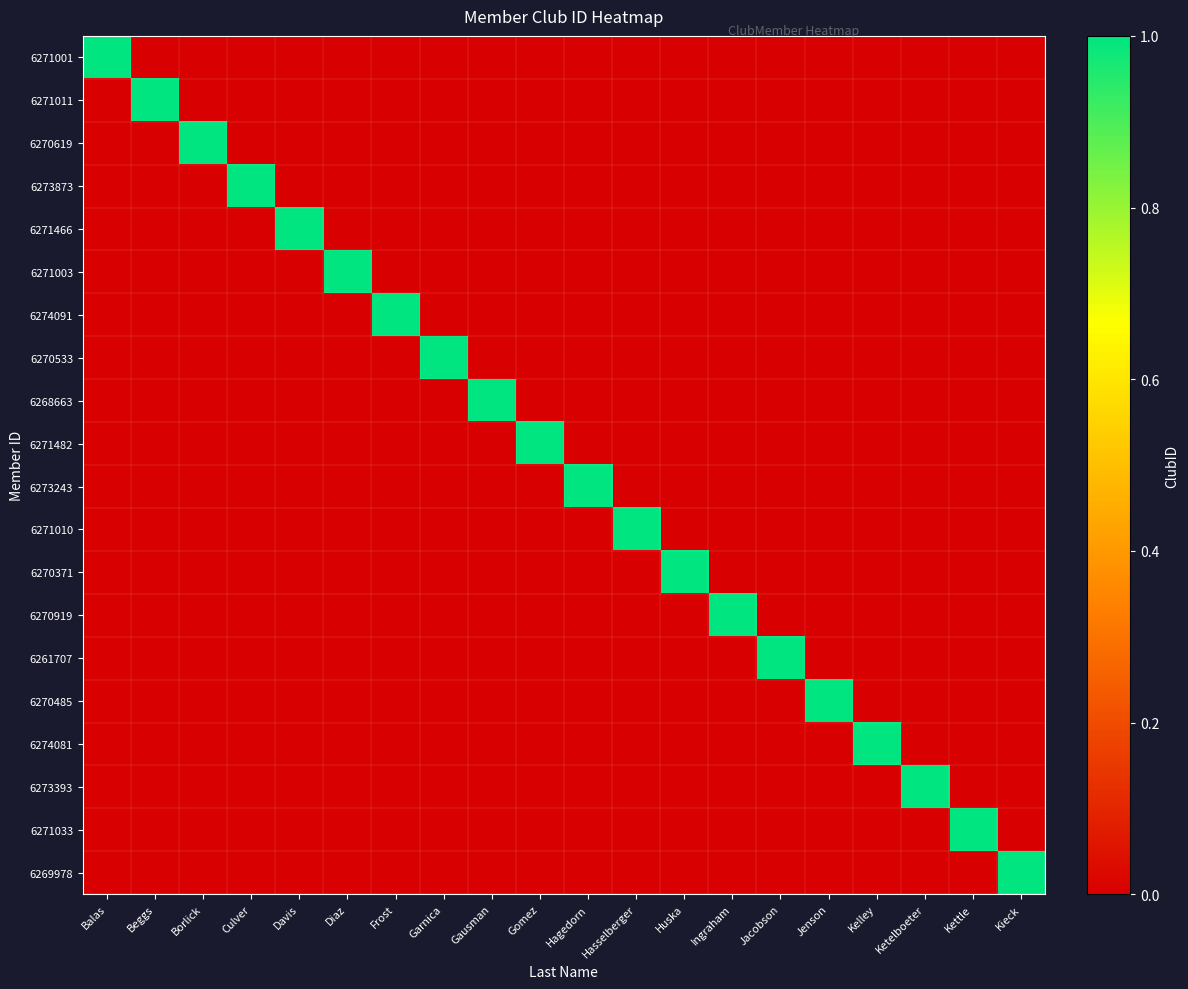

Reading left to right, extract all data points from this chart.

6271001: Balas=1	Beggs=0	Borlick=0	Culver=0	Davis=0	Diaz=0	Frost=0	Garnica=0	Gausman=0	Gomez=0	Hagedorn=0	Hasselberger=0	Huska=0	Ingraham=0	Jacobson=0	Jenson=0	Kelley=0	Ketelboeter=0	Kettle=0	Kieck=0
6271011: Balas=0	Beggs=1	Borlick=0	Culver=0	Davis=0	Diaz=0	Frost=0	Garnica=0	Gausman=0	Gomez=0	Hagedorn=0	Hasselberger=0	Huska=0	Ingraham=0	Jacobson=0	Jenson=0	Kelley=0	Ketelboeter=0	Kettle=0	Kieck=0
6270619: Balas=0	Beggs=0	Borlick=1	Culver=0	Davis=0	Diaz=0	Frost=0	Garnica=0	Gausman=0	Gomez=0	Hagedorn=0	Hasselberger=0	Huska=0	Ingraham=0	Jacobson=0	Jenson=0	Kelley=0	Ketelboeter=0	Kettle=0	Kieck=0
6273873: Balas=0	Beggs=0	Borlick=0	Culver=1	Davis=0	Diaz=0	Frost=0	Garnica=0	Gausman=0	Gomez=0	Hagedorn=0	Hasselberger=0	Huska=0	Ingraham=0	Jacobson=0	Jenson=0	Kelley=0	Ketelboeter=0	Kettle=0	Kieck=0
6271466: Balas=0	Beggs=0	Borlick=0	Culver=0	Davis=1	Diaz=0	Frost=0	Garnica=0	Gausman=0	Gomez=0	Hagedorn=0	Hasselberger=0	Huska=0	Ingraham=0	Jacobson=0	Jenson=0	Kelley=0	Ketelboeter=0	Kettle=0	Kieck=0
6271003: Balas=0	Beggs=0	Borlick=0	Culver=0	Davis=0	Diaz=1	Frost=0	Garnica=0	Gausman=0	Gomez=0	Hagedorn=0	Hasselberger=0	Huska=0	Ingraham=0	Jacobson=0	Jenson=0	Kelley=0	Ketelboeter=0	Kettle=0	Kieck=0
6274091: Balas=0	Beggs=0	Borlick=0	Culver=0	Davis=0	Diaz=0	Frost=1	Garnica=0	Gausman=0	Gomez=0	Hagedorn=0	Hasselberger=0	Huska=0	Ingraham=0	Jacobson=0	Jenson=0	Kelley=0	Ketelboeter=0	Kettle=0	Kieck=0
6270533: Balas=0	Beggs=0	Borlick=0	Culver=0	Davis=0	Diaz=0	Frost=0	Garnica=1	Gausman=0	Gomez=0	Hagedorn=0	Hasselberger=0	Huska=0	Ingraham=0	Jacobson=0	Jenson=0	Kelley=0	Ketelboeter=0	Kettle=0	Kieck=0
6268663: Balas=0	Beggs=0	Borlick=0	Culver=0	Davis=0	Diaz=0	Frost=0	Garnica=0	Gausman=1	Gomez=0	Hagedorn=0	Hasselberger=0	Huska=0	Ingraham=0	Jacobson=0	Jenson=0	Kelley=0	Ketelboeter=0	Kettle=0	Kieck=0
6271482: Balas=0	Beggs=0	Borlick=0	Culver=0	Davis=0	Diaz=0	Frost=0	Garnica=0	Gausman=0	Gomez=1	Hagedorn=0	Hasselberger=0	Huska=0	Ingraham=0	Jacobson=0	Jenson=0	Kelley=0	Ketelboeter=0	Kettle=0	Kieck=0
6273243: Balas=0	Beggs=0	Borlick=0	Culver=0	Davis=0	Diaz=0	Frost=0	Garnica=0	Gausman=0	Gomez=0	Hagedorn=1	Hasselberger=0	Huska=0	Ingraham=0	Jacobson=0	Jenson=0	Kelley=0	Ketelboeter=0	Kettle=0	Kieck=0
6271010: Balas=0	Beggs=0	Borlick=0	Culver=0	Davis=0	Diaz=0	Frost=0	Garnica=0	Gausman=0	Gomez=0	Hagedorn=0	Hasselberger=1	Huska=0	Ingraham=0	Jacobson=0	Jenson=0	Kelley=0	Ketelboeter=0	Kettle=0	Kieck=0
6270371: Balas=0	Beggs=0	Borlick=0	Culver=0	Davis=0	Diaz=0	Frost=0	Garnica=0	Gausman=0	Gomez=0	Hagedorn=0	Hasselberger=0	Huska=1	Ingraham=0	Jacobson=0	Jenson=0	Kelley=0	Ketelboeter=0	Kettle=0	Kieck=0
6270919: Balas=0	Beggs=0	Borlick=0	Culver=0	Davis=0	Diaz=0	Frost=0	Garnica=0	Gausman=0	Gomez=0	Hagedorn=0	Hasselberger=0	Huska=0	Ingraham=1	Jacobson=0	Jenson=0	Kelley=0	Ketelboeter=0	Kettle=0	Kieck=0
6261707: Balas=0	Beggs=0	Borlick=0	Culver=0	Davis=0	Diaz=0	Frost=0	Garnica=0	Gausman=0	Gomez=0	Hagedorn=0	Hasselberger=0	Huska=0	Ingraham=0	Jacobson=1	Jenson=0	Kelley=0	Ketelboeter=0	Kettle=0	Kieck=0
6270485: Balas=0	Beggs=0	Borlick=0	Culver=0	Davis=0	Diaz=0	Frost=0	Garnica=0	Gausman=0	Gomez=0	Hagedorn=0	Hasselberger=0	Huska=0	Ingraham=0	Jacobson=0	Jenson=1	Kelley=0	Ketelboeter=0	Kettle=0	Kieck=0
6274081: Balas=0	Beggs=0	Borlick=0	Culver=0	Davis=0	Diaz=0	Frost=0	Garnica=0	Gausman=0	Gomez=0	Hagedorn=0	Hasselberger=0	Huska=0	Ingraham=0	Jacobson=0	Jenson=0	Kelley=1	Ketelboeter=0	Kettle=0	Kieck=0
6273393: Balas=0	Beggs=0	Borlick=0	Culver=0	Davis=0	Diaz=0	Frost=0	Garnica=0	Gausman=0	Gomez=0	Hagedorn=0	Hasselberger=0	Huska=0	Ingraham=0	Jacobson=0	Jenson=0	Kelley=0	Ketelboeter=1	Kettle=0	Kieck=0
6271033: Balas=0	Beggs=0	Borlick=0	Culver=0	Davis=0	Diaz=0	Frost=0	Garnica=0	Gausman=0	Gomez=0	Hagedorn=0	Hasselberger=0	Huska=0	Ingraham=0	Jacobson=0	Jenson=0	Kelley=0	Ketelboeter=0	Kettle=1	Kieck=0
6269978: Balas=0	Beggs=0	Borlick=0	Culver=0	Davis=0	Diaz=0	Frost=0	Garnica=0	Gausman=0	Gomez=0	Hagedorn=0	Hasselberger=0	Huska=0	Ingraham=0	Jacobson=0	Jenson=0	Kelley=0	Ketelboeter=0	Kettle=0	Kieck=1